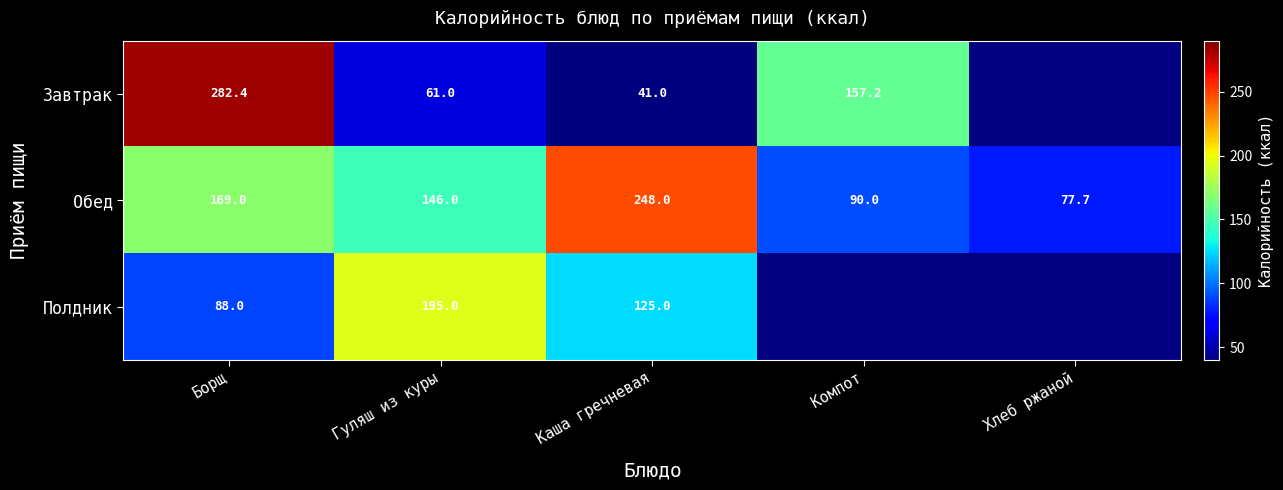

At Борщ, list the series in order from largest to smallest.

Завтрак, Обед, Полдник